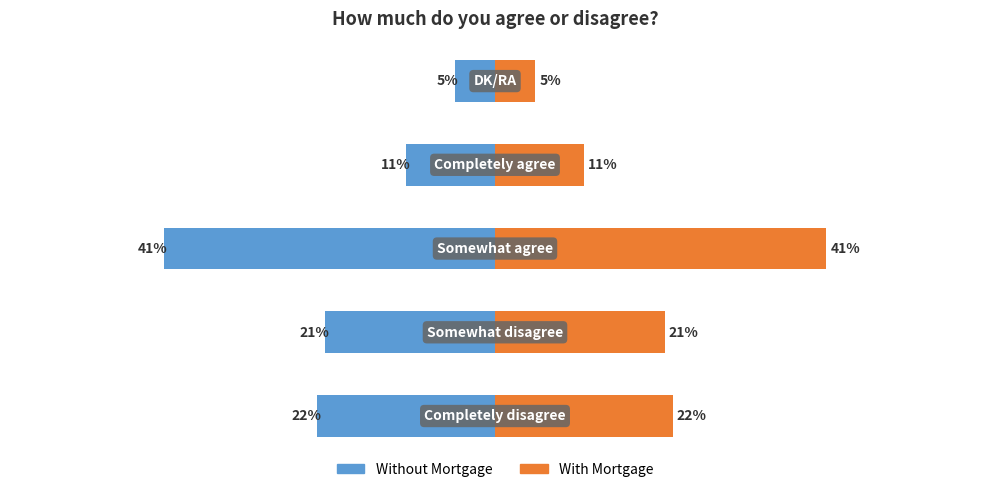

The value of Left value at 4 is -8. True or false?

False